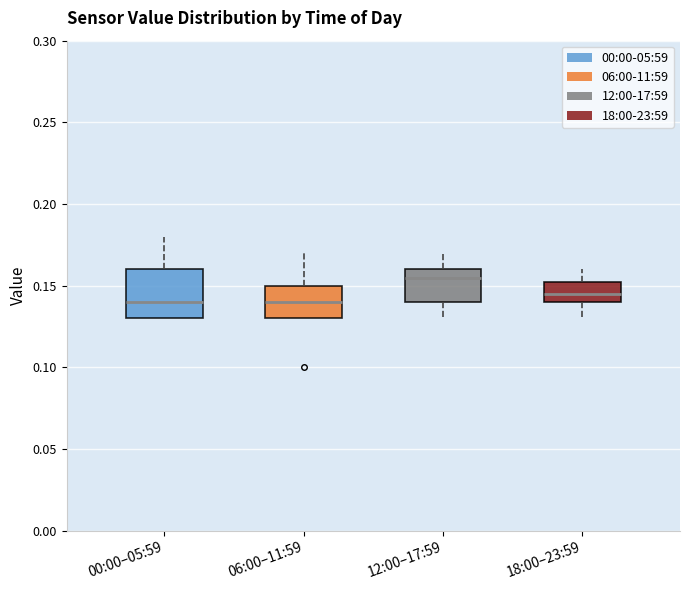

Reading left to right, read every box against the y-axis: the position of its median line, the range the box covers, and the ends of its whiskers. The values are not printed on the chart, so give them approximately, as read against the axis.

00:00–05:59: median 0.140, box 0.130 to 0.160, whiskers 0.130 to 0.180
06:00–11:59: median 0.140, box 0.130 to 0.150, whiskers 0.130 to 0.170
12:00–17:59: median 0.155, box 0.140 to 0.160, whiskers 0.130 to 0.170
18:00–23:59: median 0.145, box 0.140 to 0.155, whiskers 0.130 to 0.160